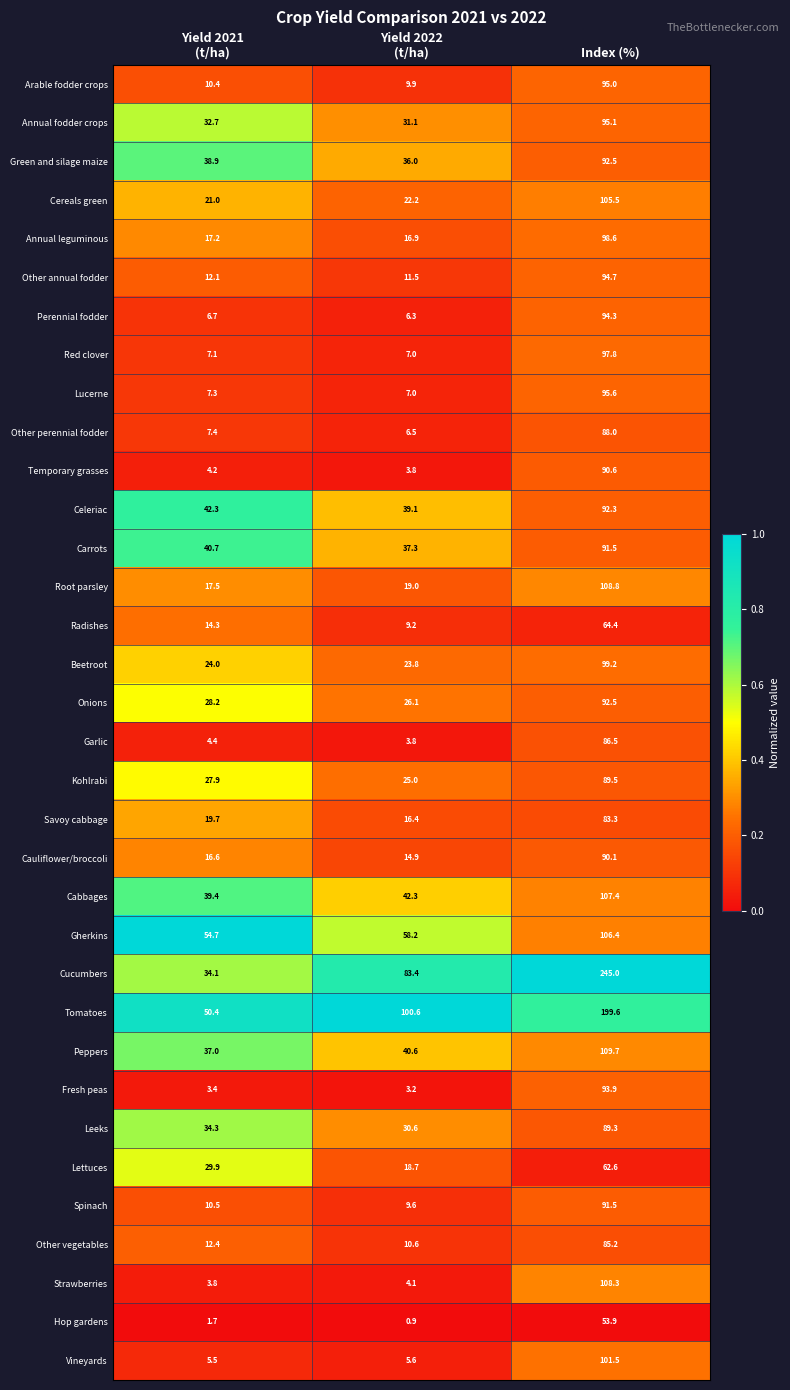

Which series has the largest total across all categories?

Cucumbers